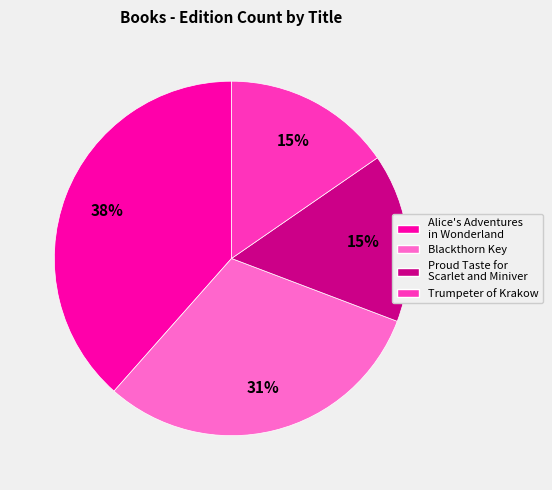

To the nearest percent, what percentage of the pie is Trumpeter of Krakow?

15%